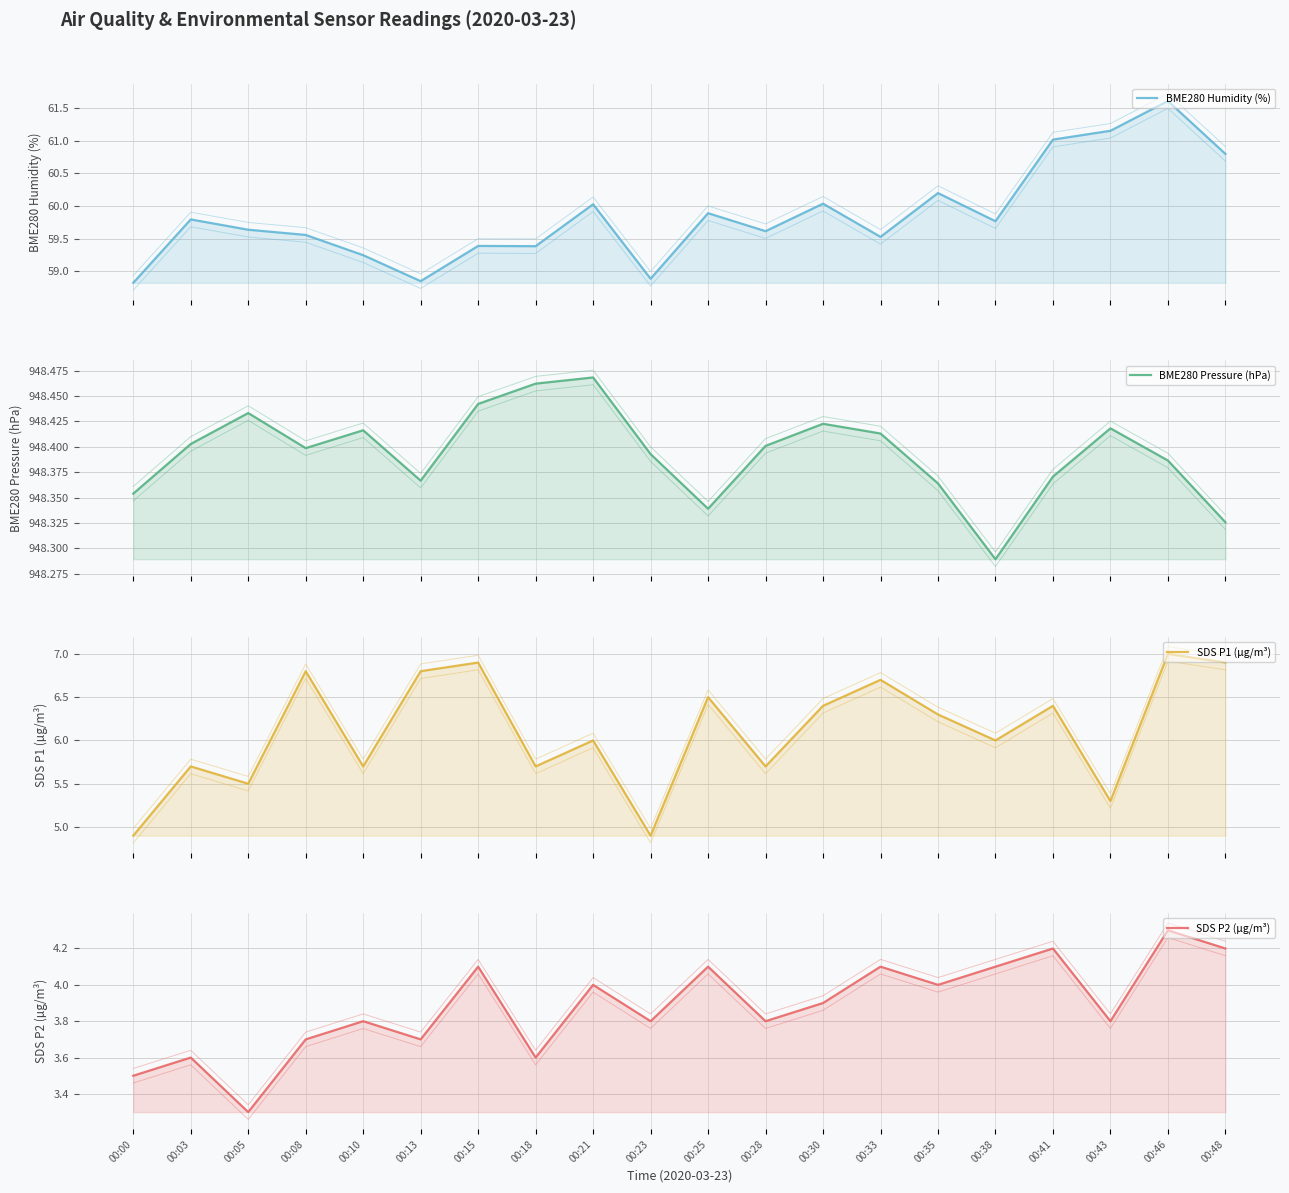

What is the spread (max minus min) of values at 00:30?

944.5